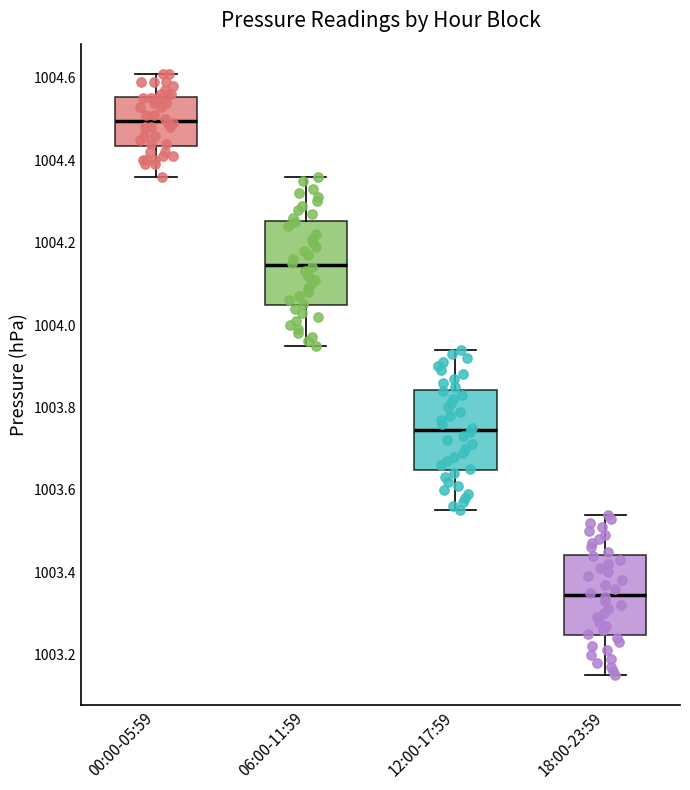

Which box's median line is the highest?

00:00-05:59